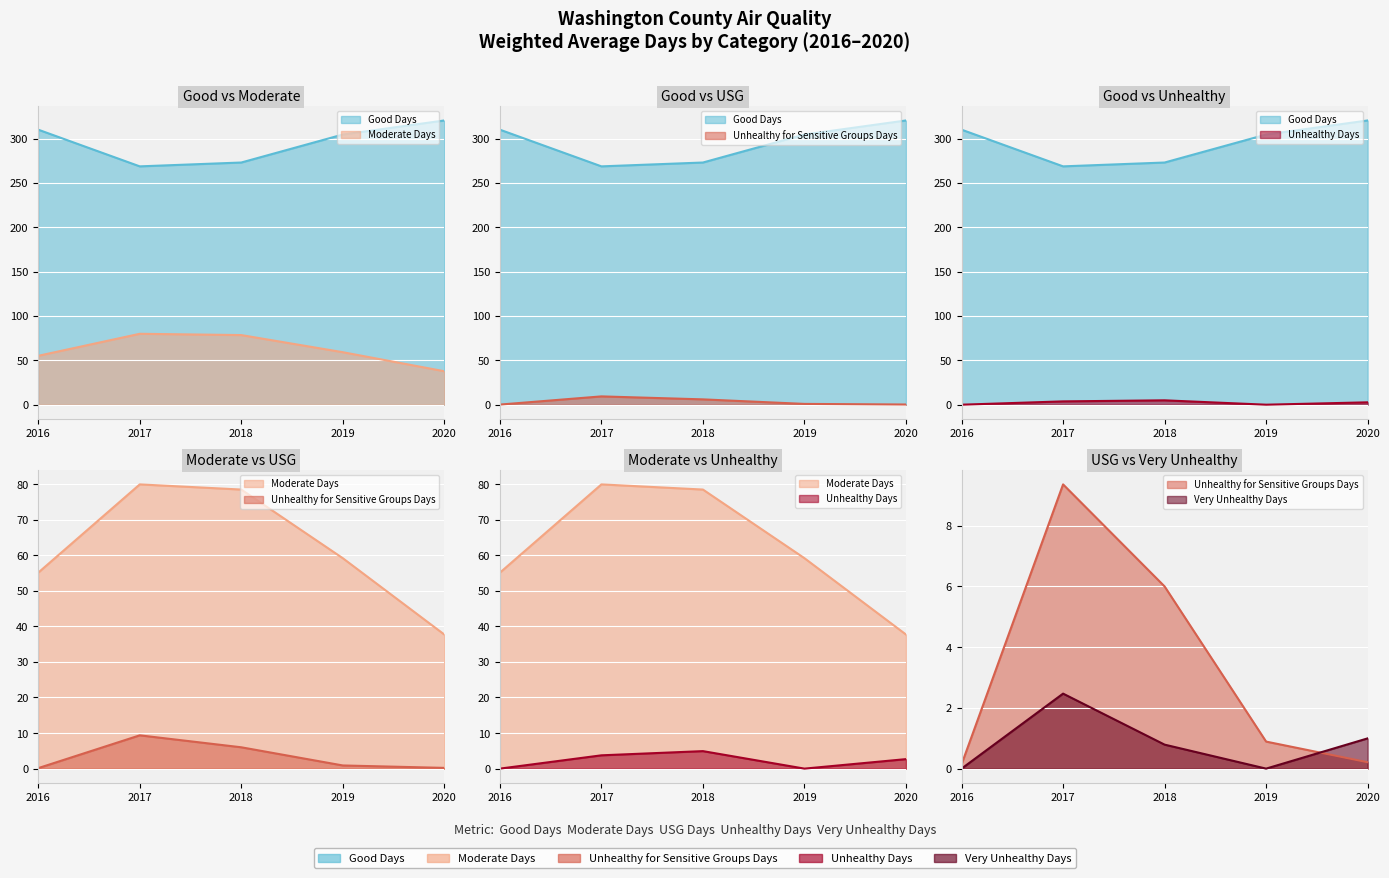

What is the difference between the maximum and minimum values in the Good Days series?

51.7